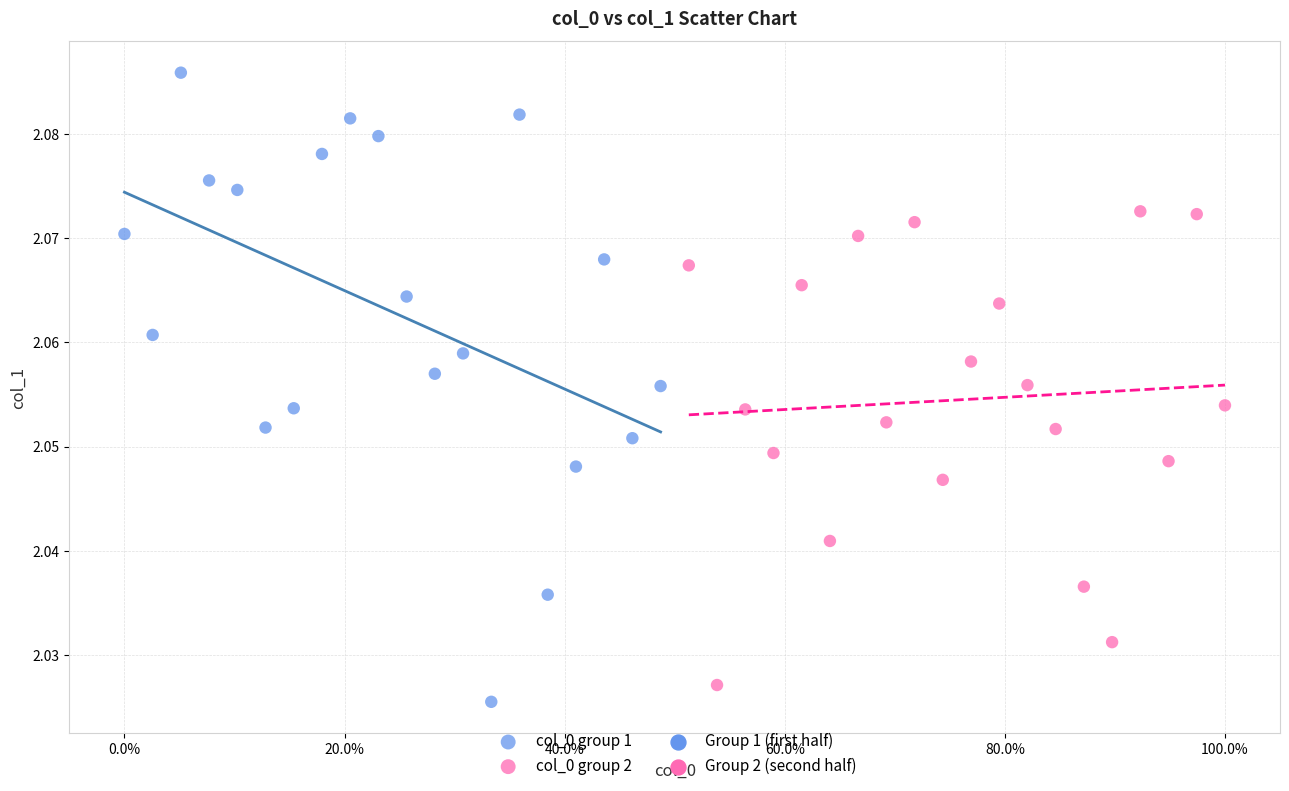

Which series reaches the minimum Y coordinate?

col_0 group 1